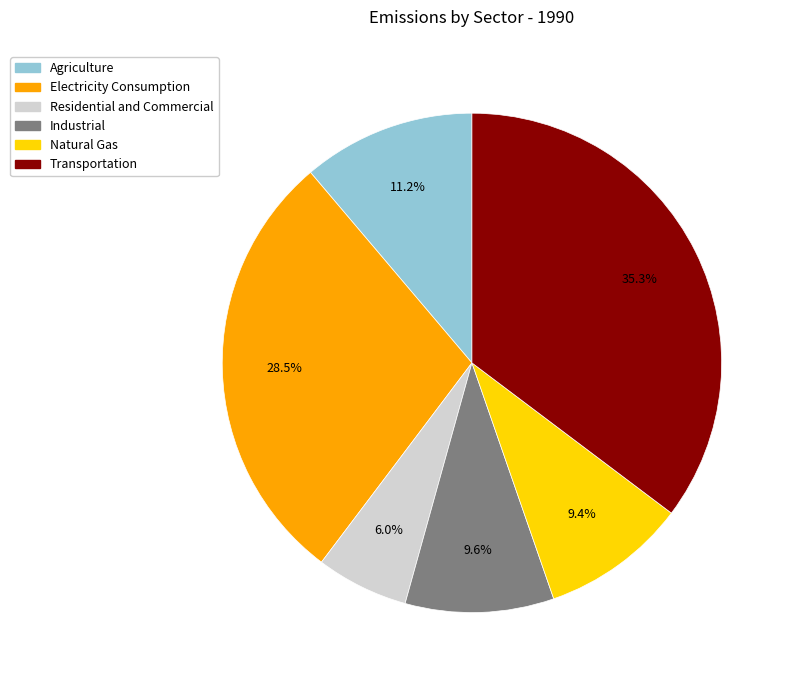

What is the largest slice in the pie chart?

Transportation